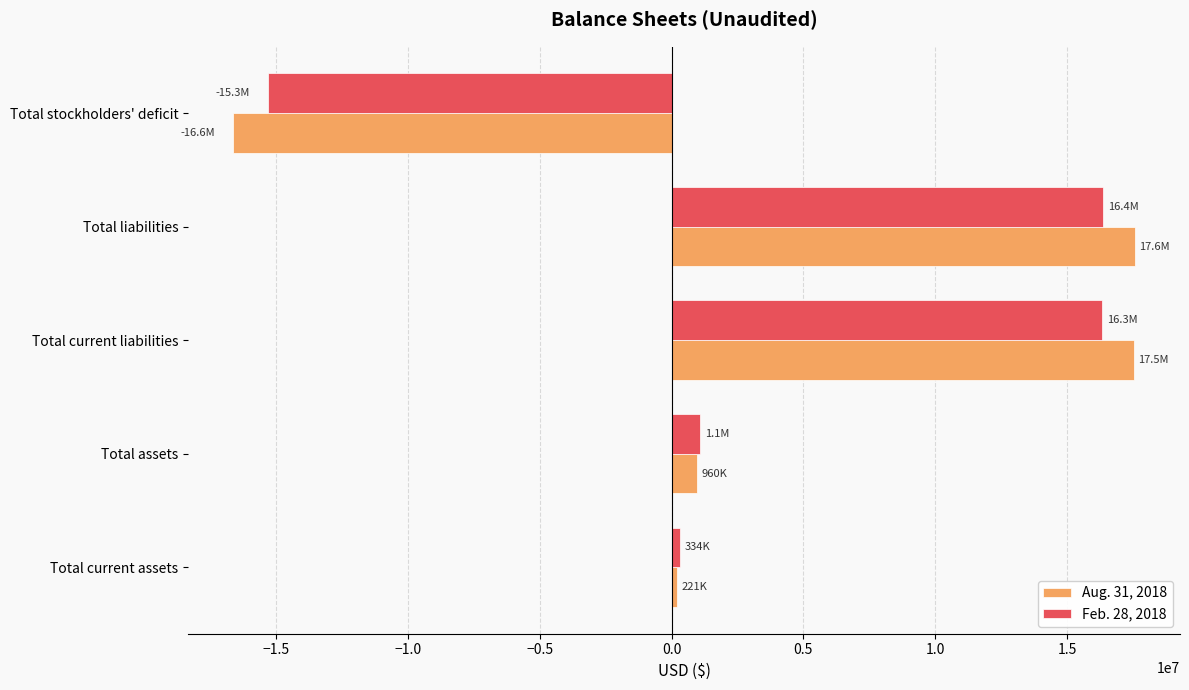

Which series has the largest range (max minus min)?

Aug. 31, 2018